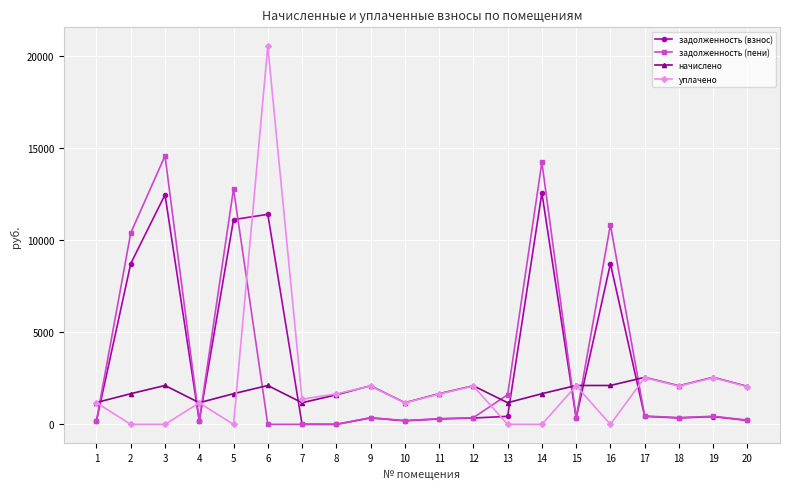

Which series has the widest spread of values?

уплачено